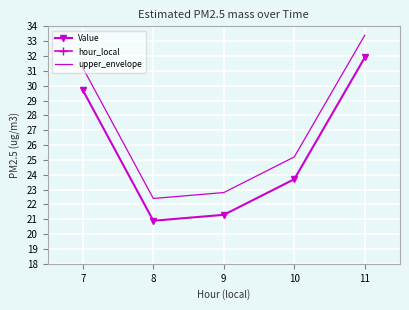

Is the value of upper_envelope at 10 greater than the value of Value at 7?

No